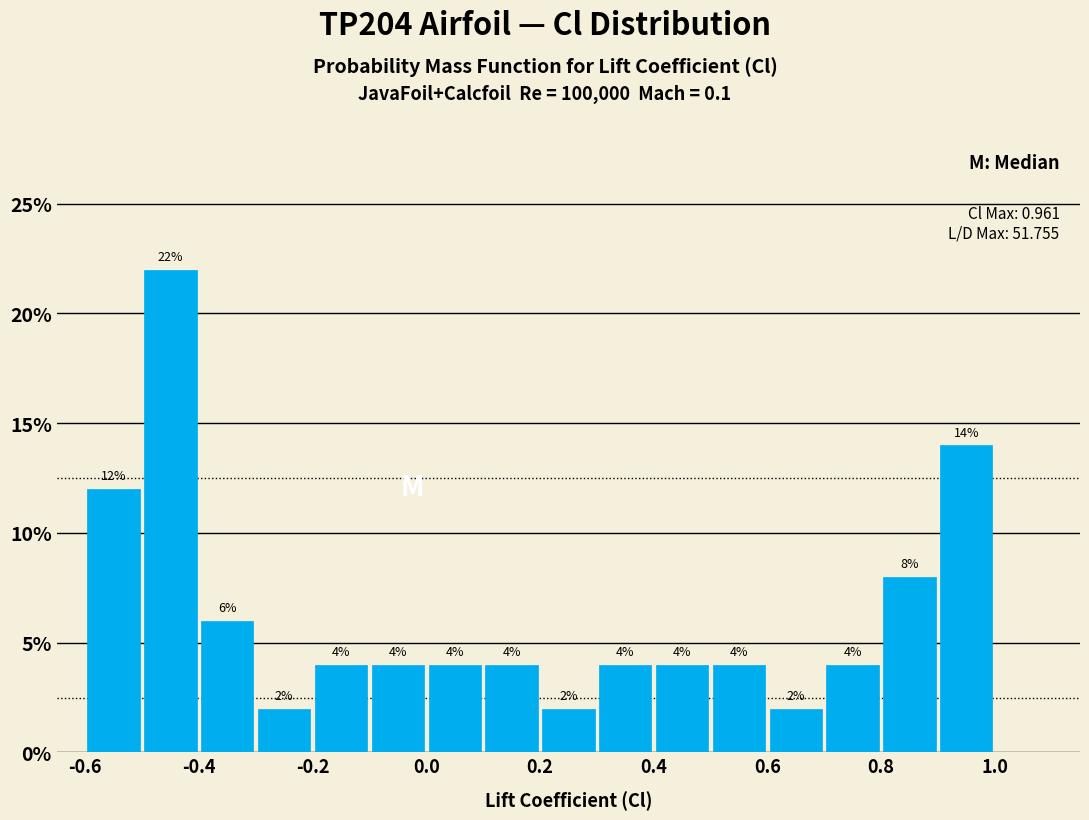

Which range on the x-axis has the tallest bar?

-0.5 to -0.4